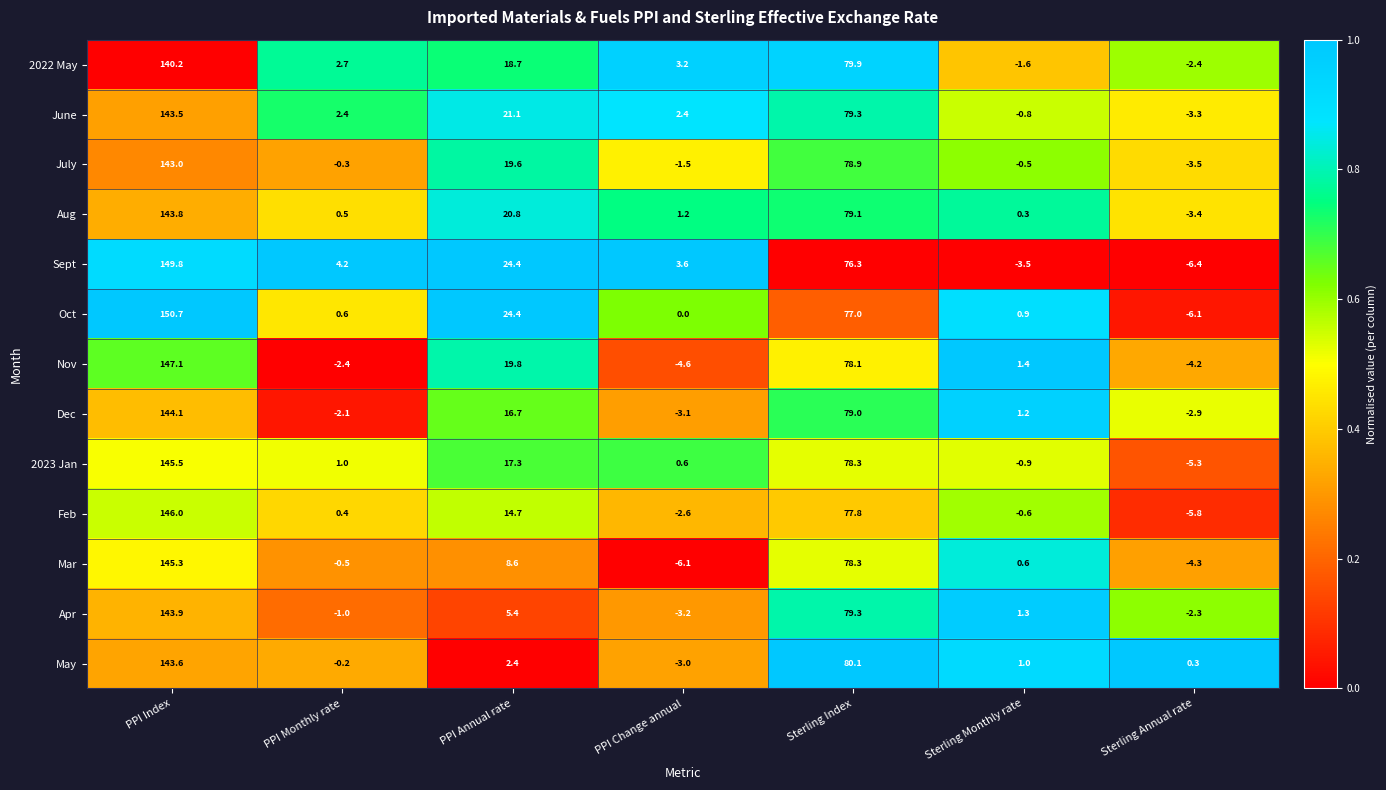

What is the difference between the maximum and minimum values in the Apr series?

147.1